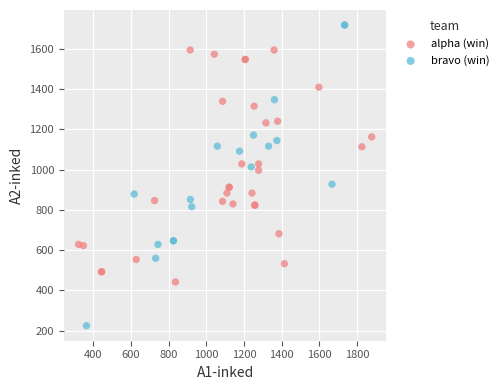

What are all the series names shown in the legend?

alpha (win), bravo (win)